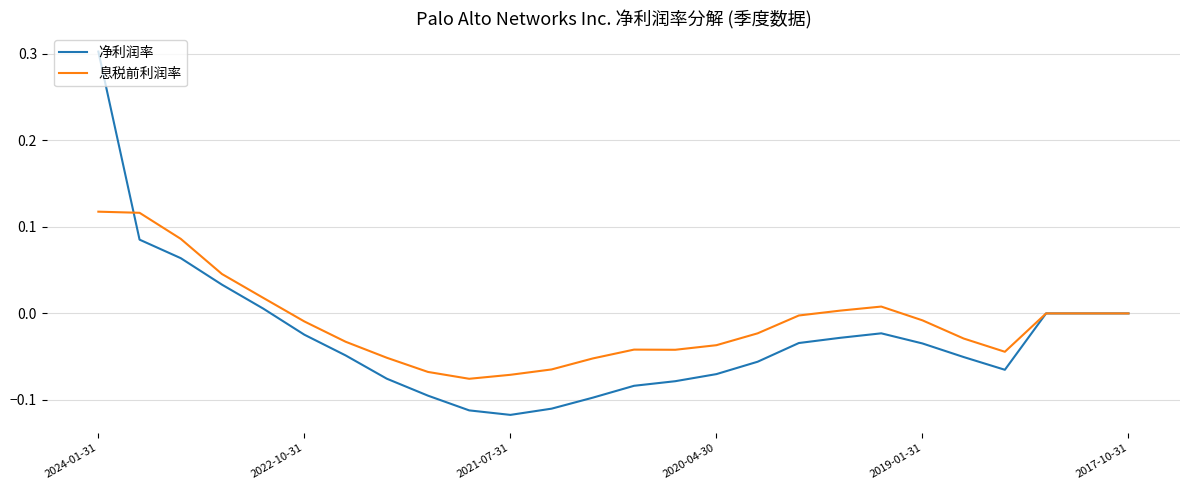

Which series has the widest spread of values?

净利润率